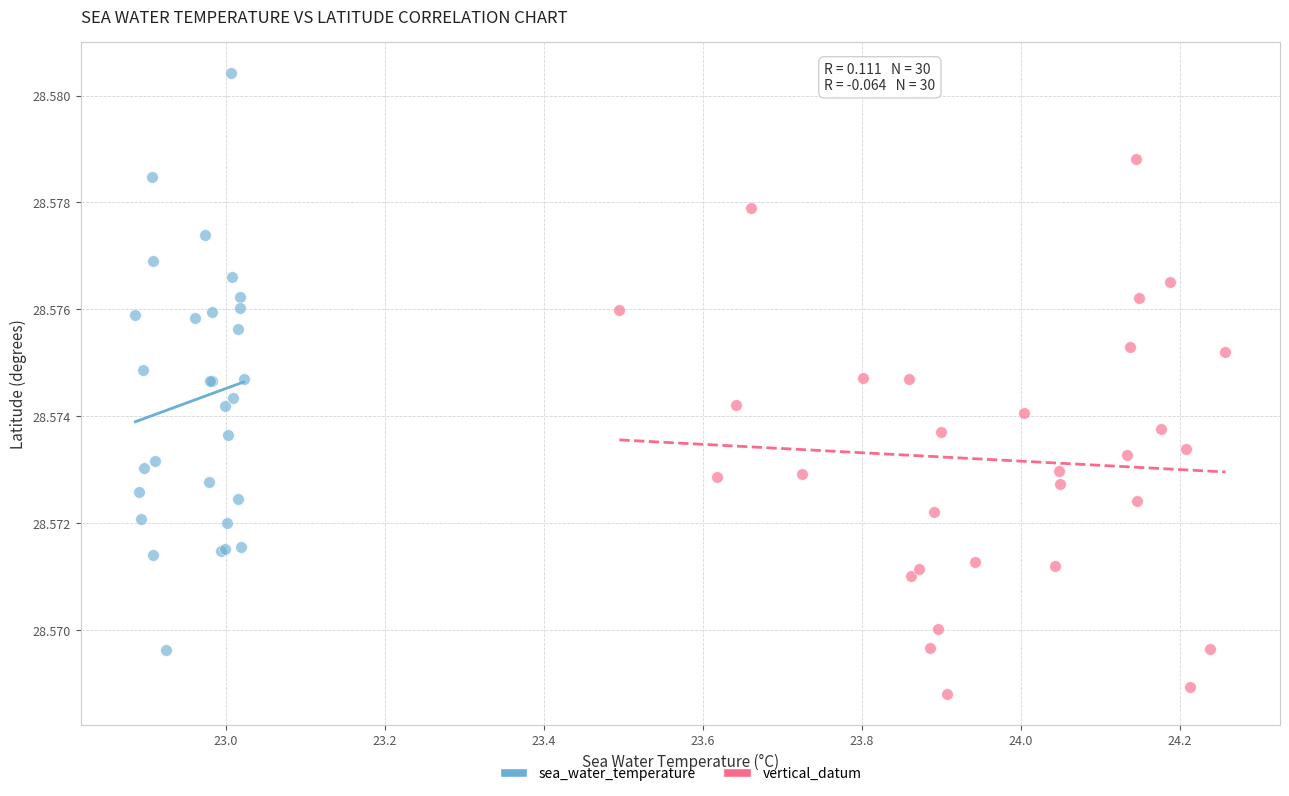

What are all the series names shown in the legend?

sea_water_temperature, vertical_datum